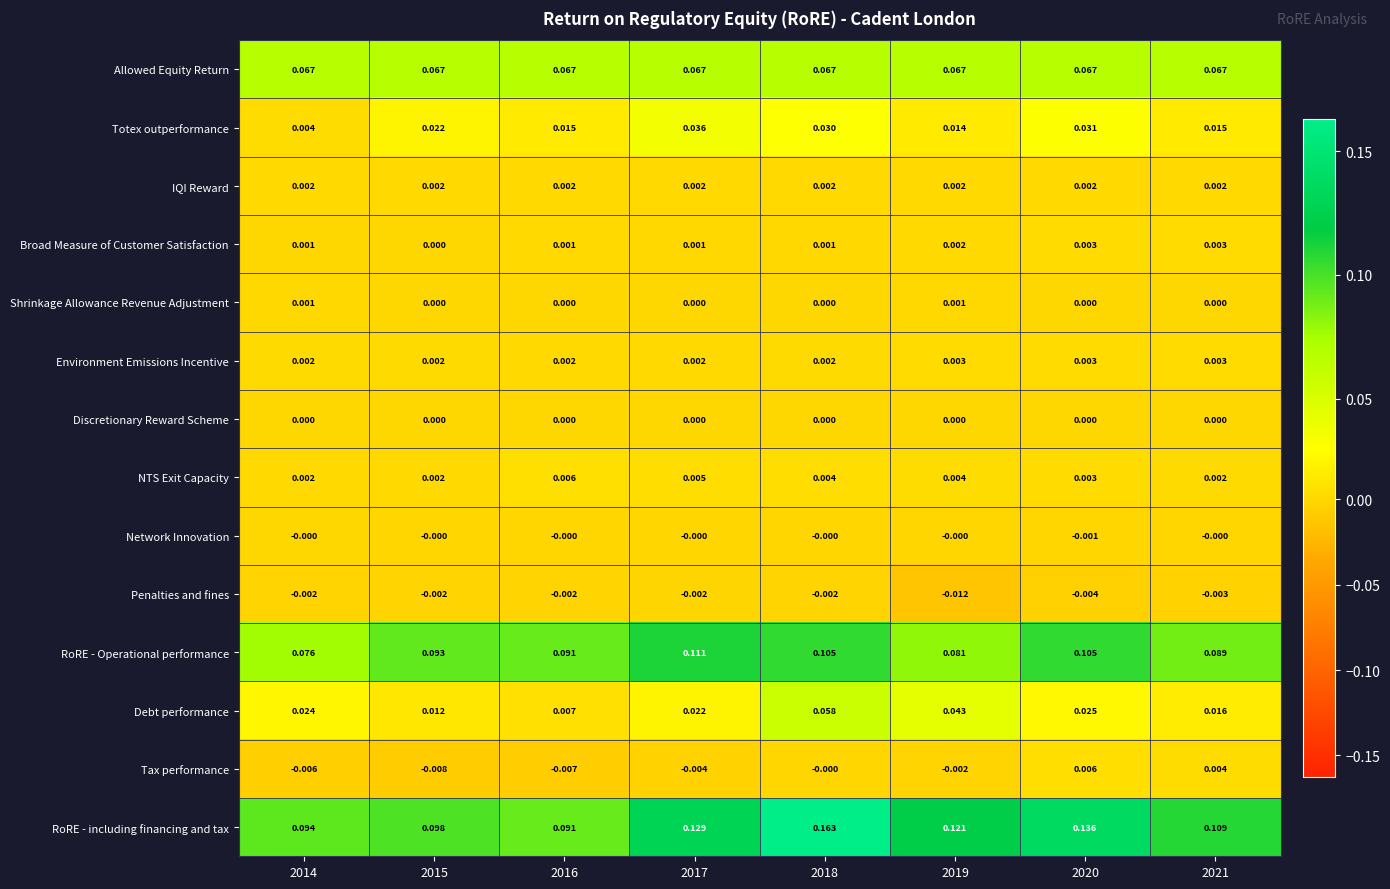

Between 2014 and 2020, which series saw the biggest shift?

RoRE - including financing and tax